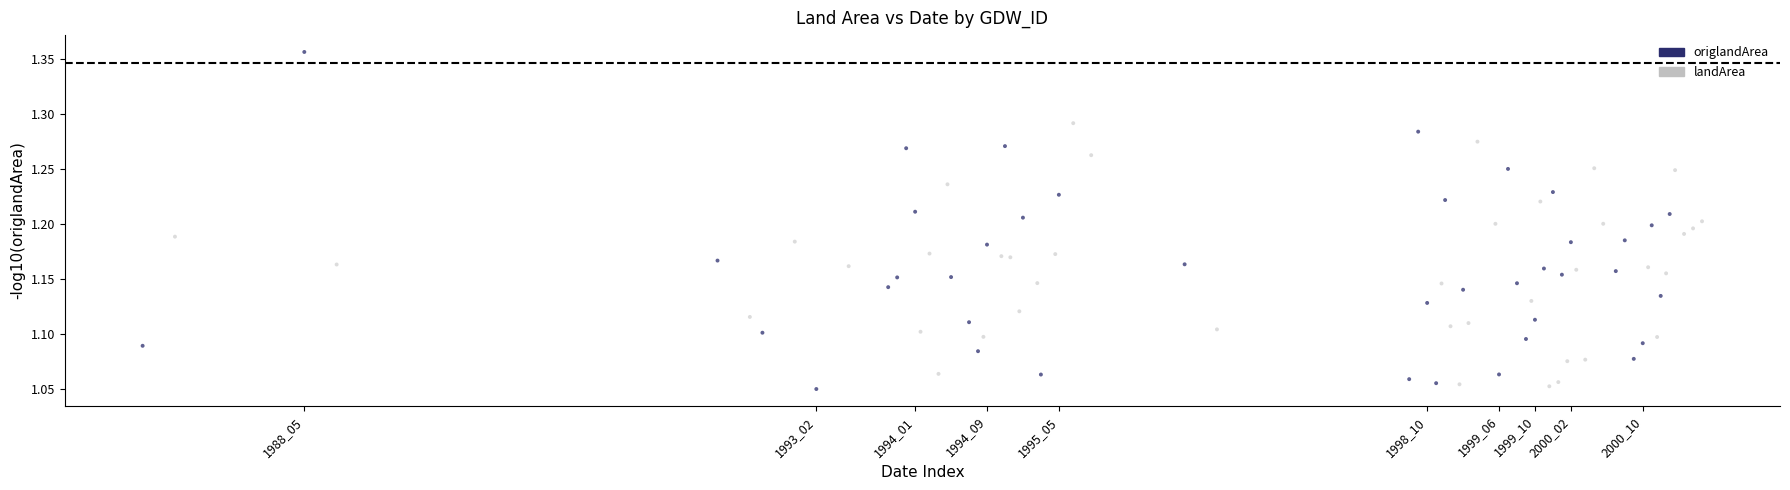

Which series contains the highest Y value?

origlandArea